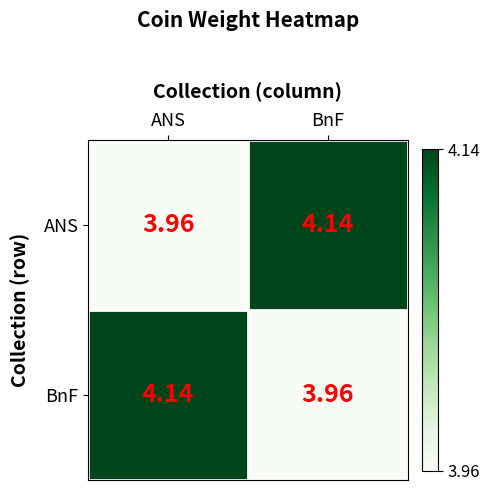

Which category has the lowest value in the BnF series?

BnF